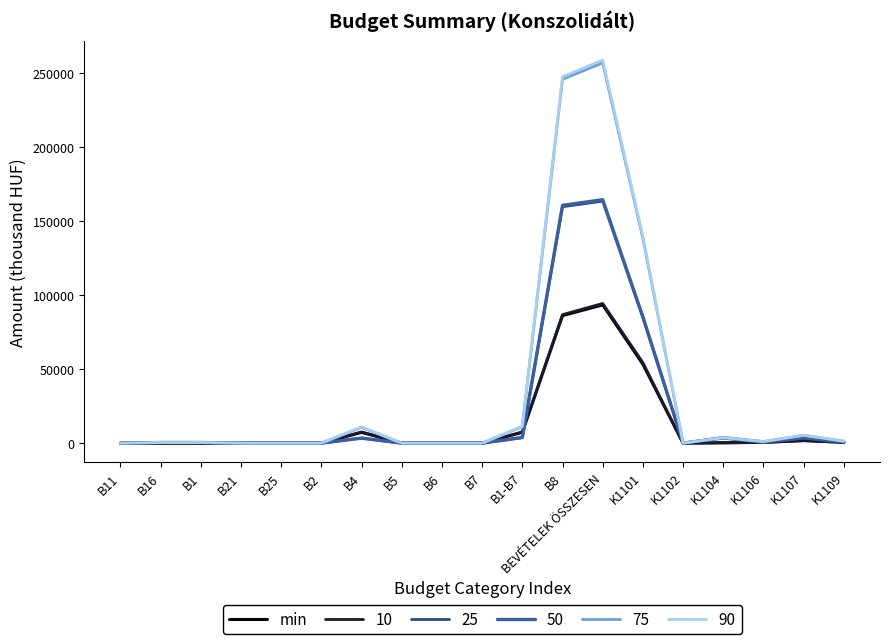

What is the maximum value shown in the chart?

259077